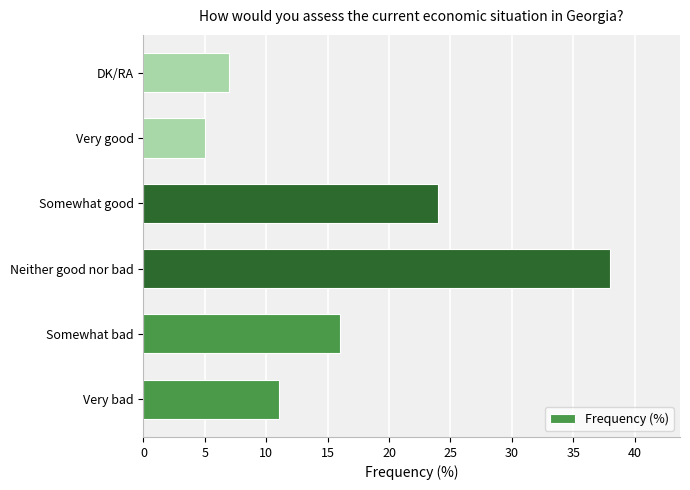

What is the maximum value shown in the chart?

38